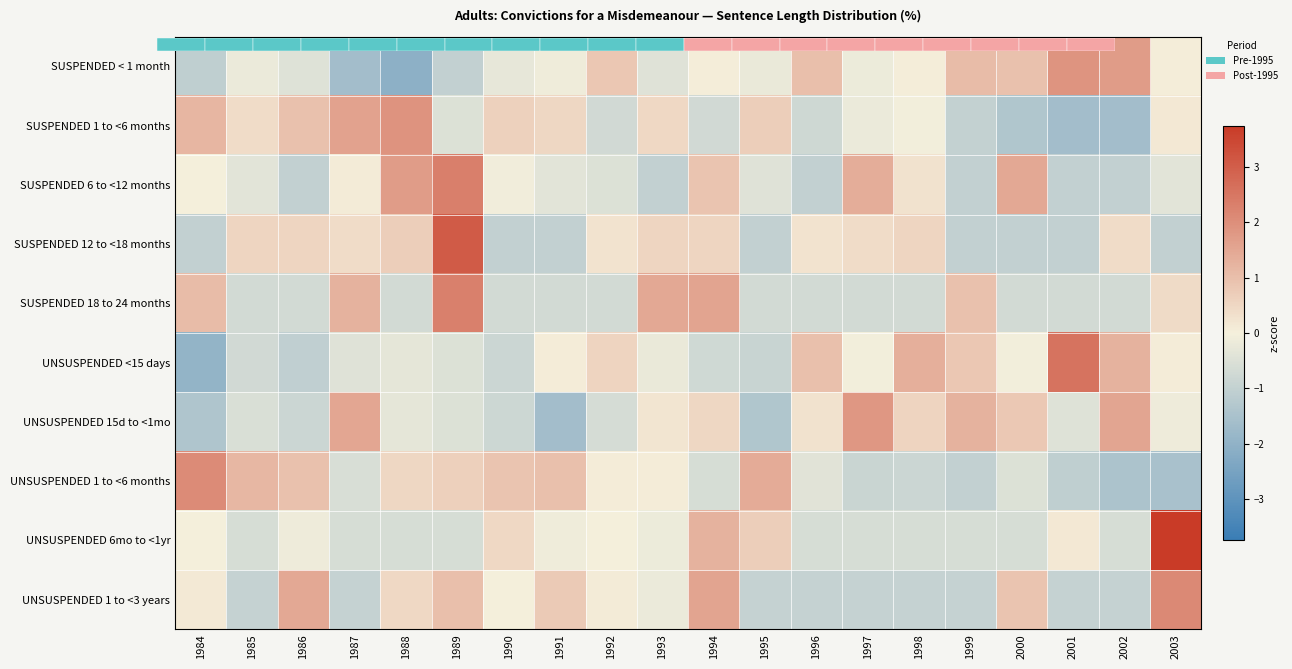

List the series in order of their peak value, lowest first.

UNSUSPENDED 15d to <1mo, SUSPENDED < 1 month, SUSPENDED 1 to <6 months, UNSUSPENDED 1 to <6 months, UNSUSPENDED 1 to <3 years, SUSPENDED 18 to 24 months, SUSPENDED 6 to <12 months, UNSUSPENDED <15 days, SUSPENDED 12 to <18 months, UNSUSPENDED 6mo to <1yr